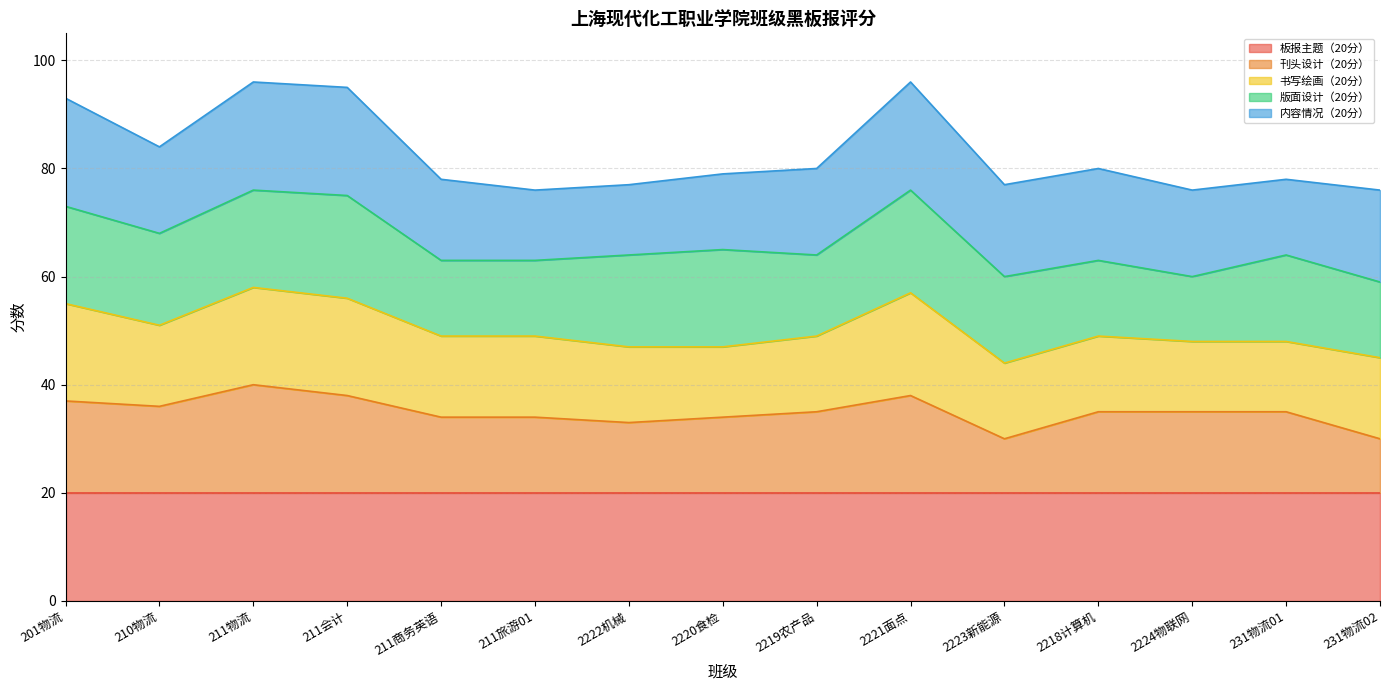

Is it true that 版面设计（20分） equals 19 at 211会计?

True